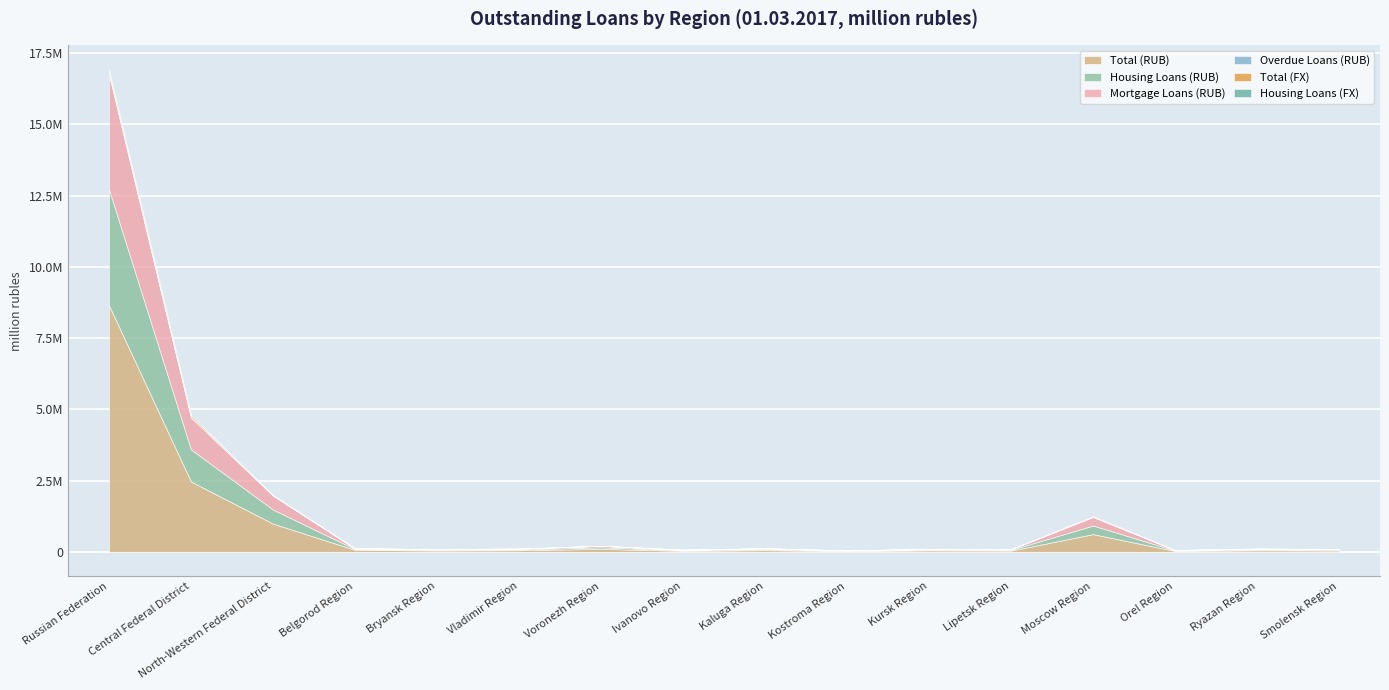

Reading left to right, extract all data points from this chart.

Total (RUB): 8657260	2473637	995565	74217	52439	61687	109335	40036	63515	29653	56539	49205	626317	35608	58169	51612
Housing Loans (RUB): 4065511	1124944	492009	26840	24240	28436	54066	19202	32906	13370	24285	22683	301080	16554	29453	26155
Mortgage Loans (RUB): 4035340	1120164	490185	26314	23982	28049	53663	19131	32778	13320	23922	22529	300272	16365	29354	25967
Overdue Loans (RUB): 42623	13921	3822	155	98	249	505	180	136	68	254	103	4378	50	115	153
Total (FX): 80666	60785	11109	120	61	98	229	1162	181	12	50	32	16137	43	60	119
Housing Loans (FX): 38897	28552	5071	105	50	78	125	58	154	7	37	15	7877	37	40	71